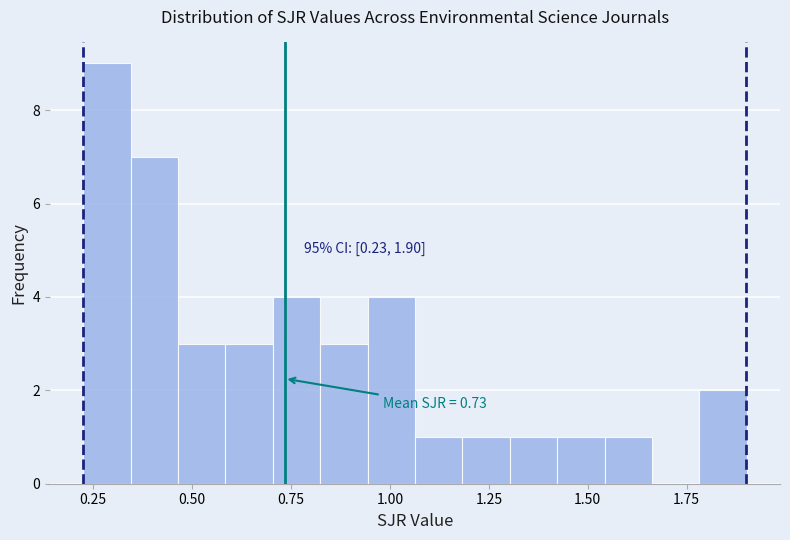

Read against the x-axis, roughly where is the centre of the tallest bar?

0.30